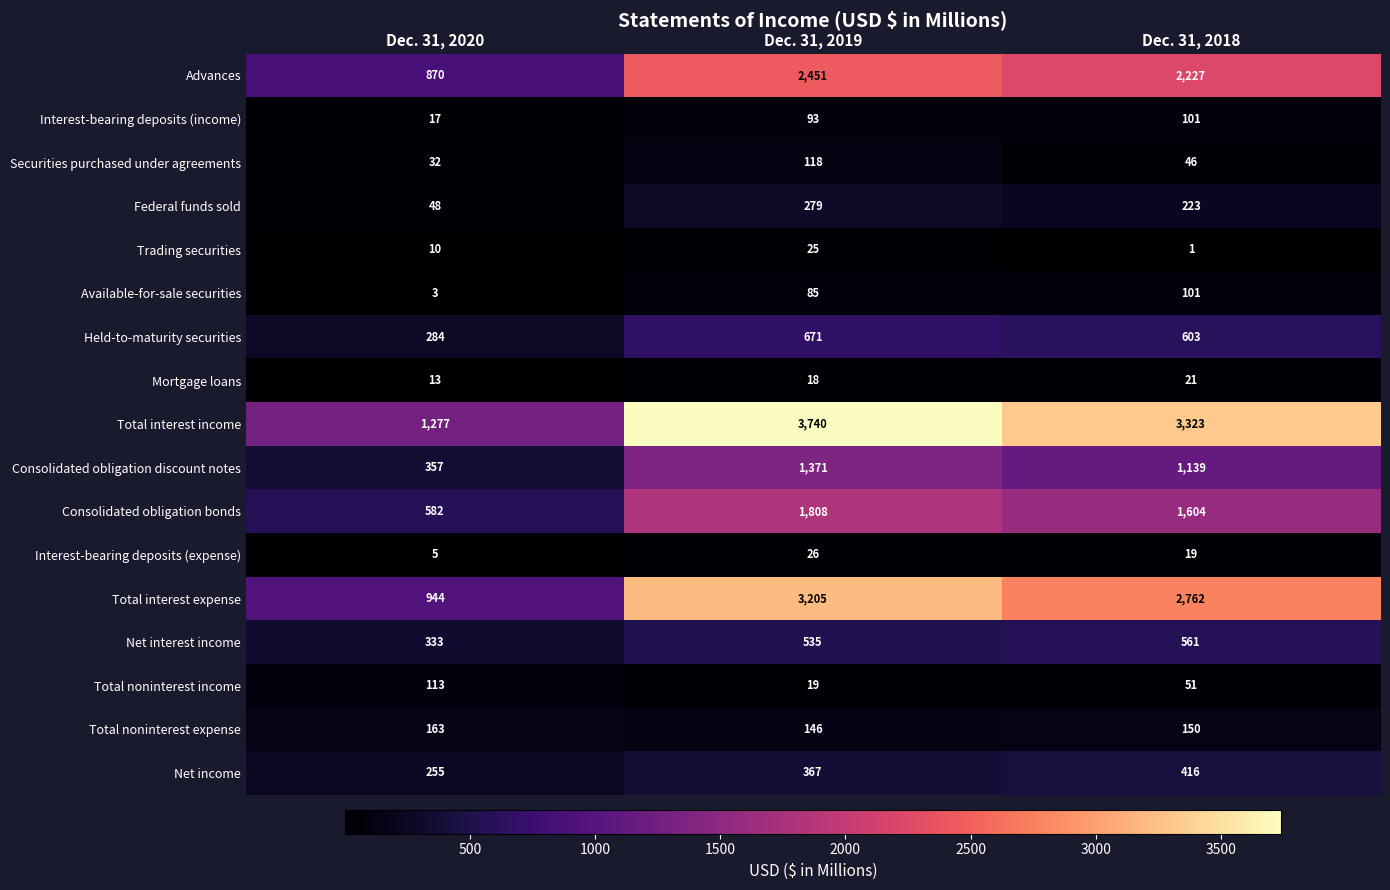

At how many categories does at least one series exceed 2315?

2